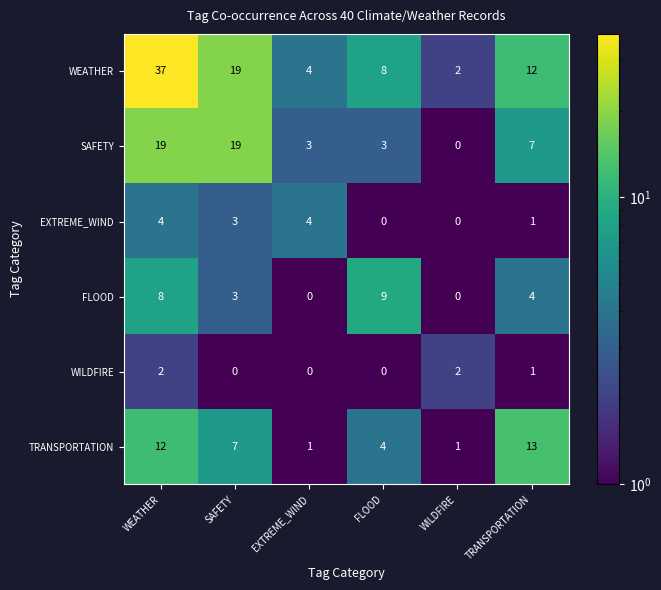

List the series in order of their peak value, lowest first.

WILDFIRE, EXTREME_WIND, FLOOD, TRANSPORTATION, SAFETY, WEATHER